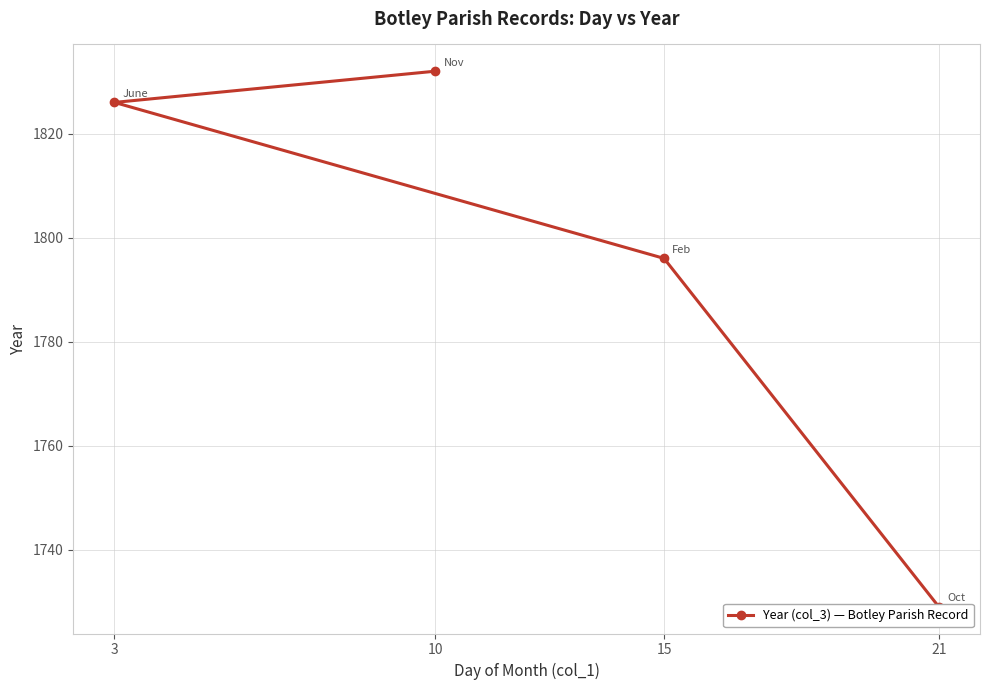

Where is the data nearest to the value 1780?

15